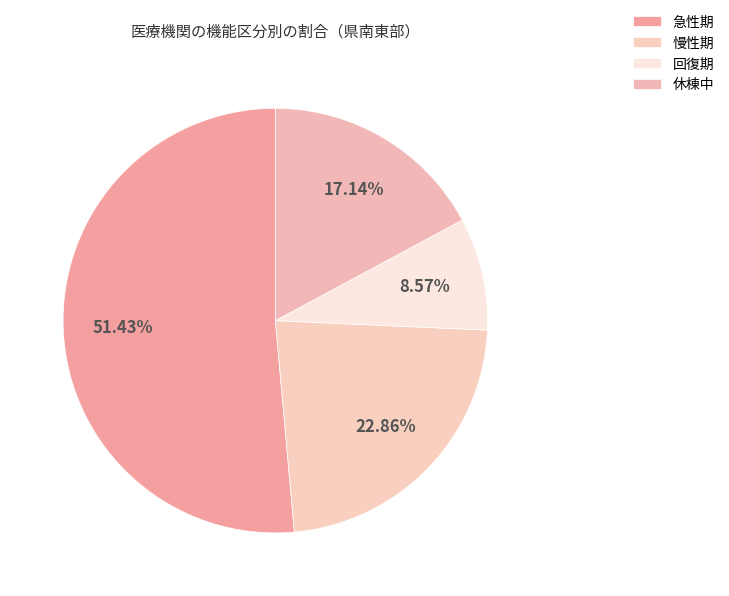

Count the number of slices in the pie.

4